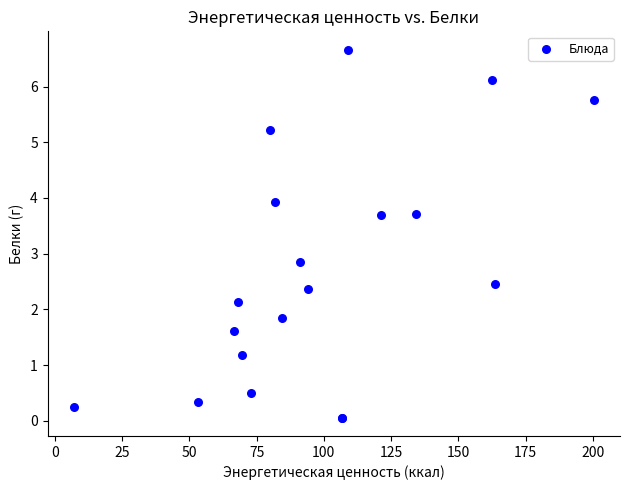

What Y value in the scatter plot is closest to 3?

2.9